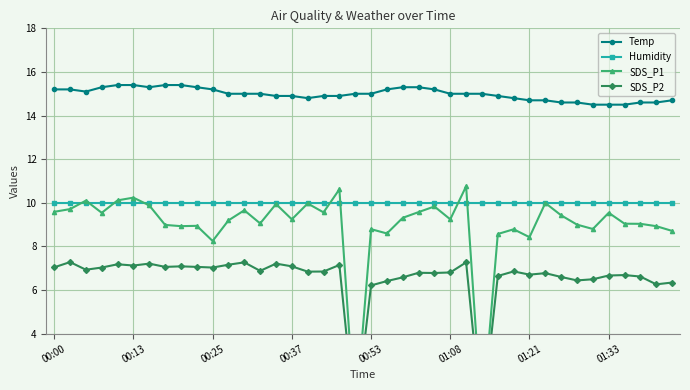

True or false: Temp and Humidity intersect in this chart.

False